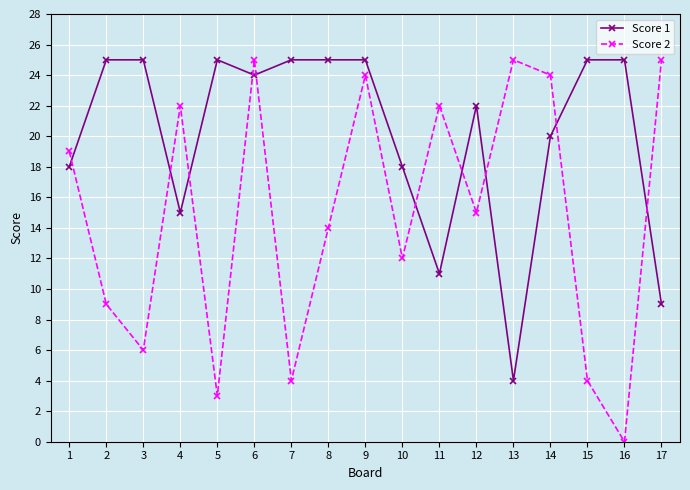

Where is the first local minimum for Score 1?

4